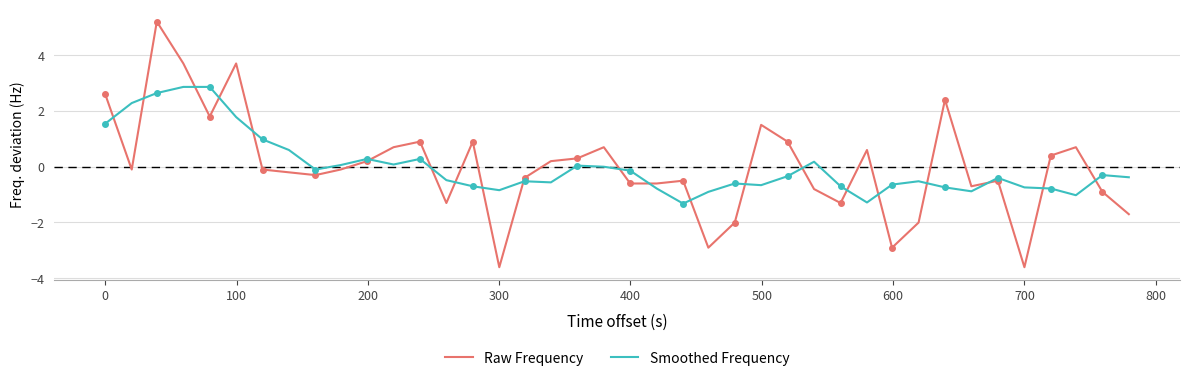

Reading right to left, what are all the values shown in this chart?

Raw Frequency: -1.7	-0.9	0.7	0.4	-3.6	-0.5	-0.7	2.4	-2.0	-2.9	0.6	-1.3	-0.8	0.9	1.5	-2.0	-2.9	-0.5	-0.6	-0.6	0.7	0.3	0.2	-0.4	-3.6	0.9	-1.3	0.9	0.7	0.2	-0.1	-0.3	-0.2	-0.1	3.7	1.8	3.7	5.2	-0.1	2.6
Smoothed Frequency: -0.4	-0.3	-1.0	-0.8	-0.7	-0.4	-0.9	-0.7	-0.5	-0.6	-1.3	-0.7	0.2	-0.3	-0.7	-0.6	-0.9	-1.3	-0.8	-0.1	-0.0	0.0	-0.6	-0.5	-0.8	-0.7	-0.5	0.3	0.1	0.3	0.1	-0.1	0.6	1.0	1.8	2.9	2.9	2.6	2.3	1.5